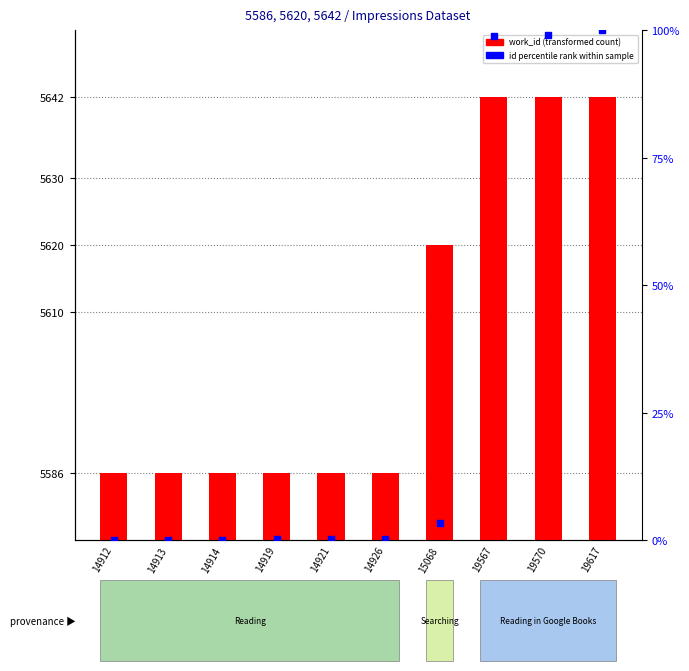

At which category is the sum across all series the highest?

19617